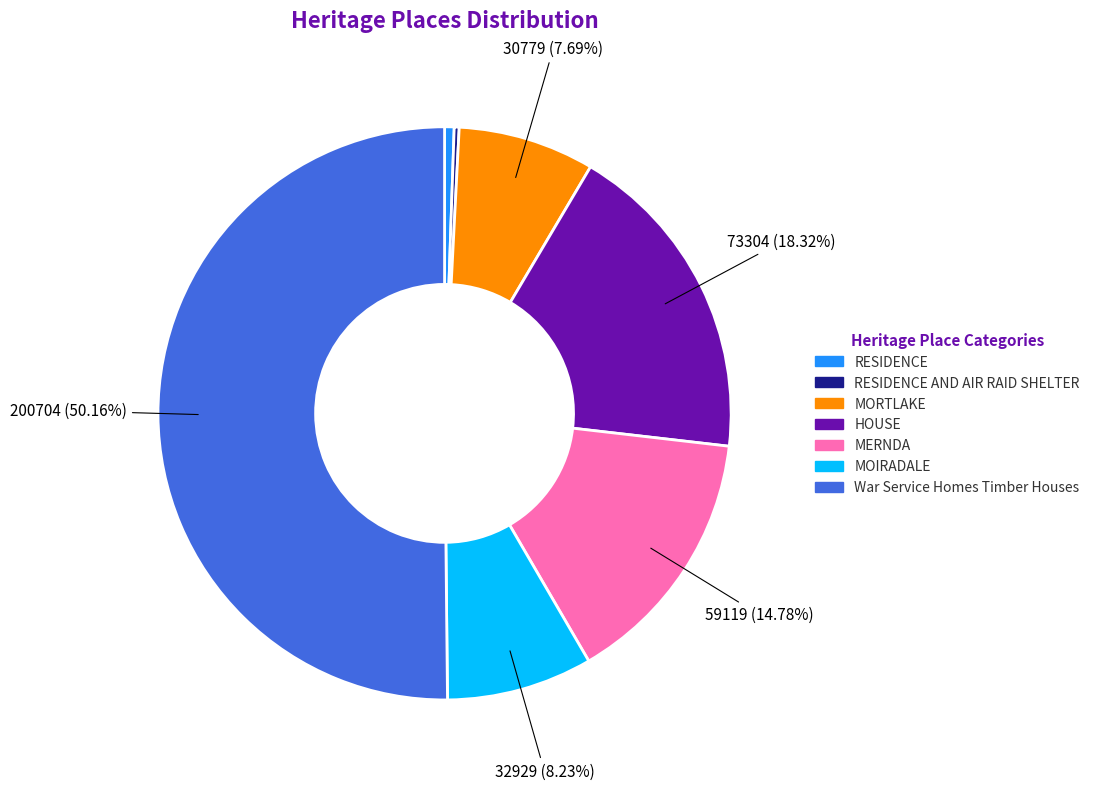

To the nearest percent, what is the difference between the largest and smallest slice percentages?

50%